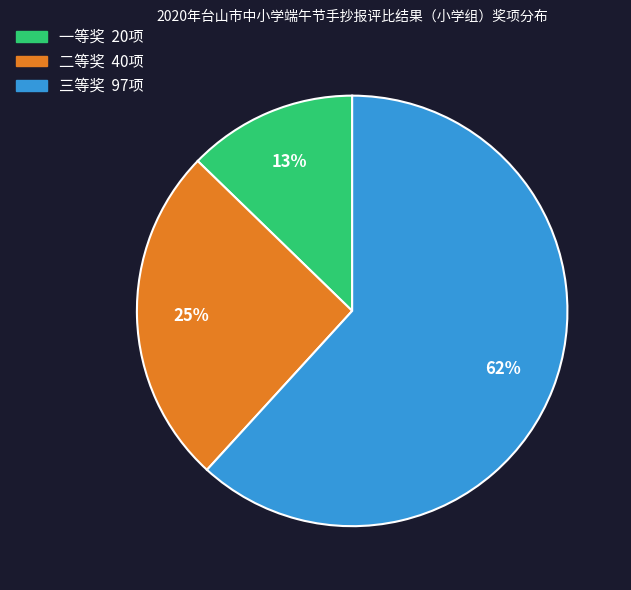

To the nearest percent, what portion does 二等奖 represent?

25%